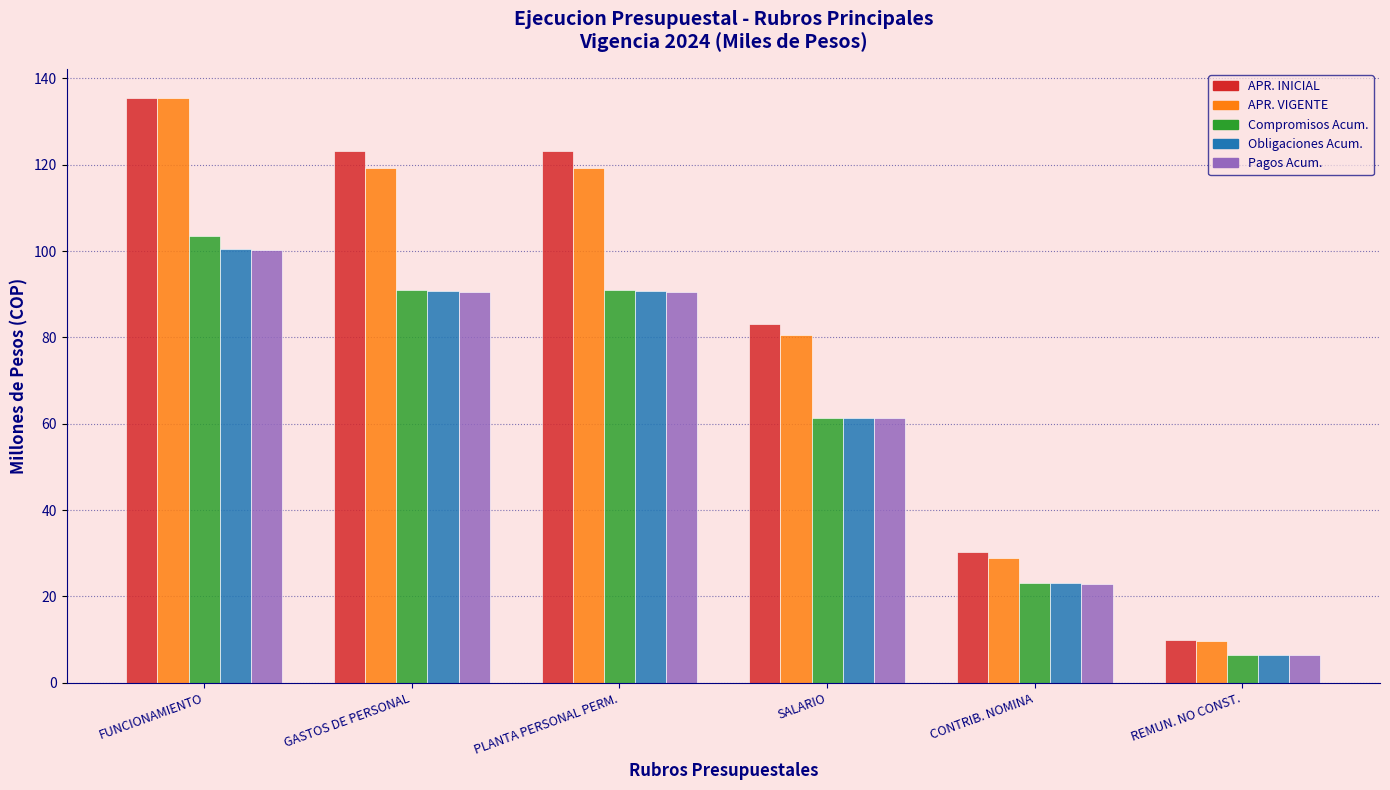

What is the total value across all series at CONTRIB. NOMINA?

128.1